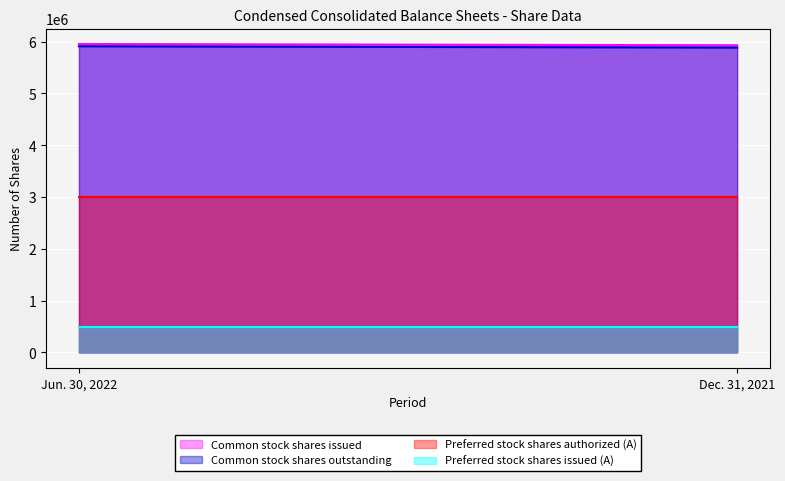

What is the label of the 1st point from the left?

Jun. 30, 2022